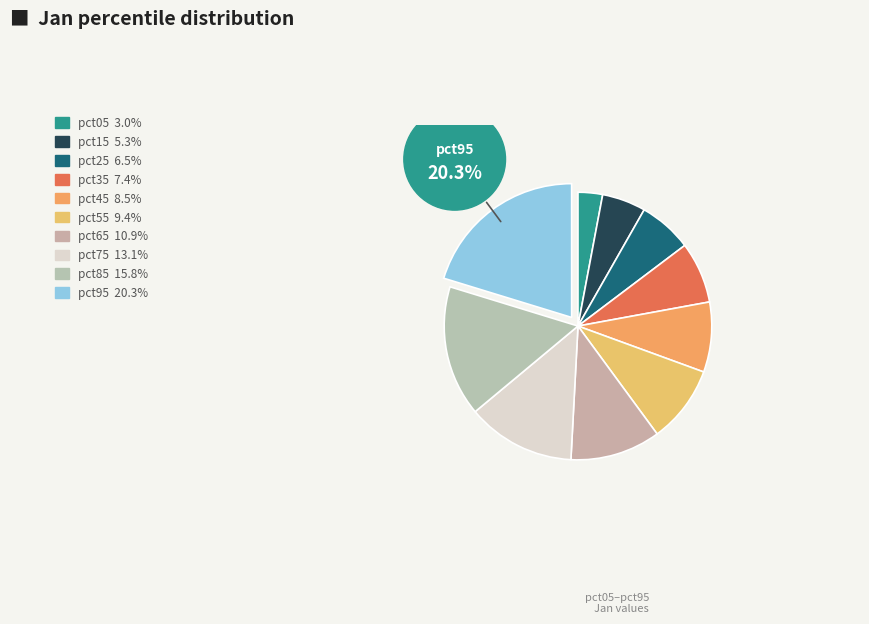

Is it true that pct95 is 20% of the pie?

True